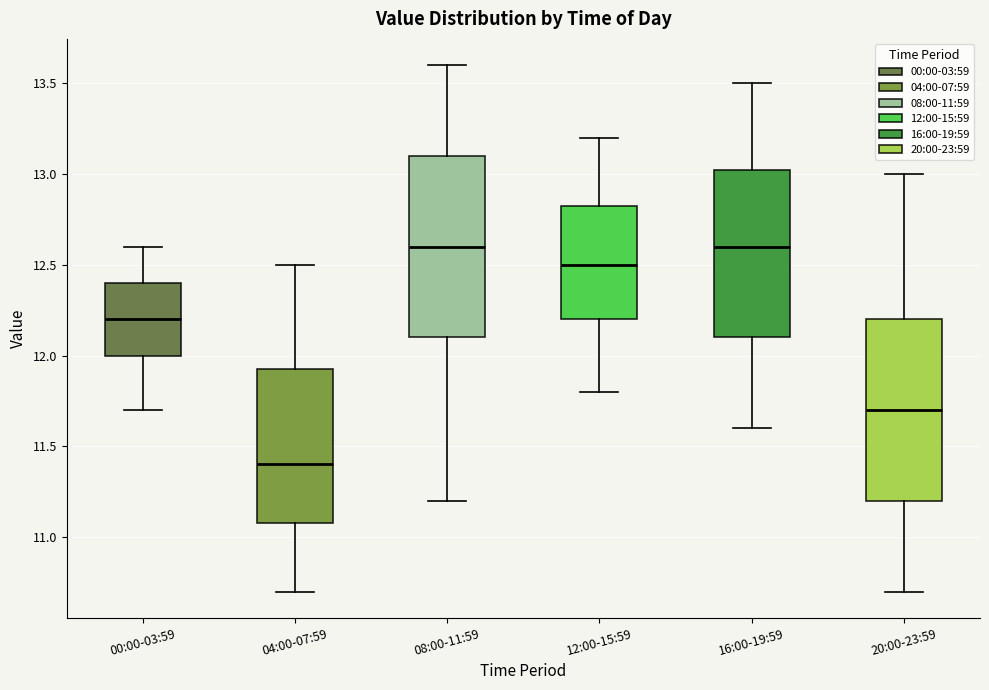

Reading left to right, read every box against the y-axis: the position of its median line, the range the box covers, and the ends of its whiskers. The values are not printed on the chart, so give them approximately, as read against the axis.

00:00-03:59: median 12.20, box 12.00 to 12.40, whiskers 11.70 to 12.60
04:00-07:59: median 11.40, box 11.10 to 11.95, whiskers 10.70 to 12.50
08:00-11:59: median 12.60, box 12.10 to 13.10, whiskers 11.20 to 13.60
12:00-15:59: median 12.50, box 12.20 to 12.85, whiskers 11.80 to 13.20
16:00-19:59: median 12.60, box 12.10 to 13.05, whiskers 11.60 to 13.50
20:00-23:59: median 11.70, box 11.20 to 12.20, whiskers 10.70 to 13.00